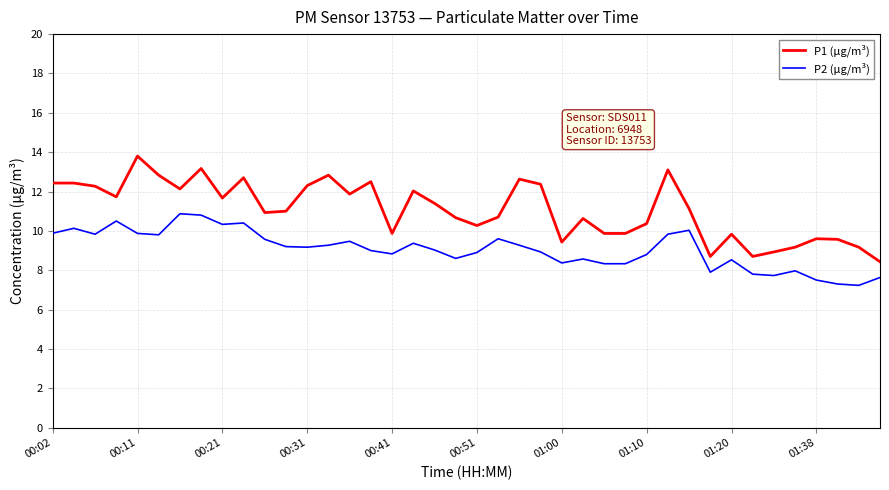

True or false: P2 (μg/m³) and P1 (μg/m³) intersect in this chart.

False